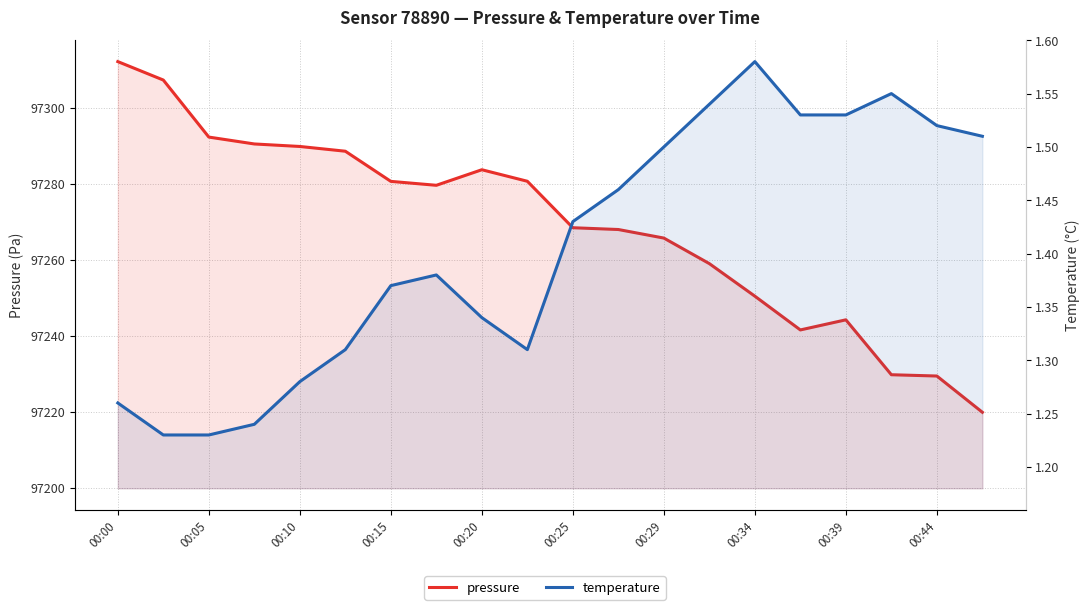

How many values in the pressure series exceed 97279?

10